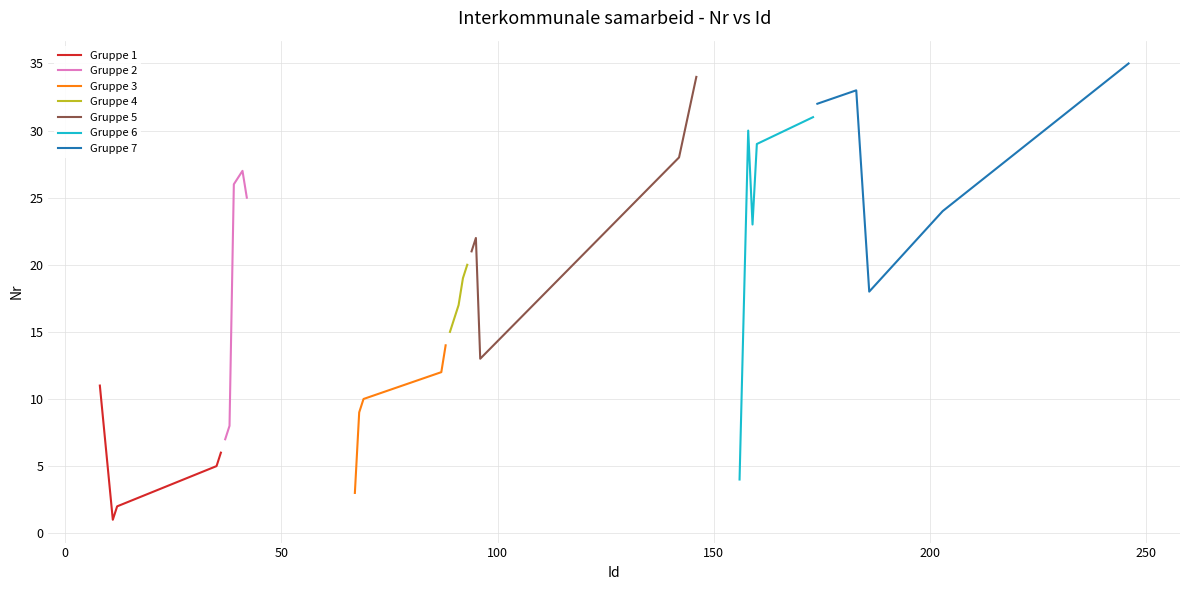

What is the average value?

18